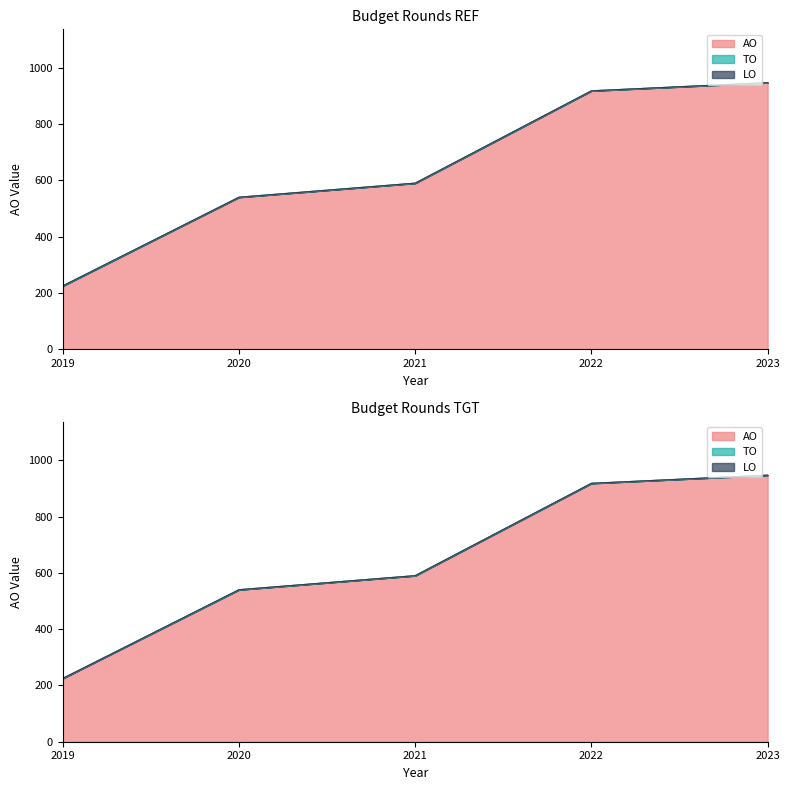

True or false: LO has more than 1 interior local peaks.

False